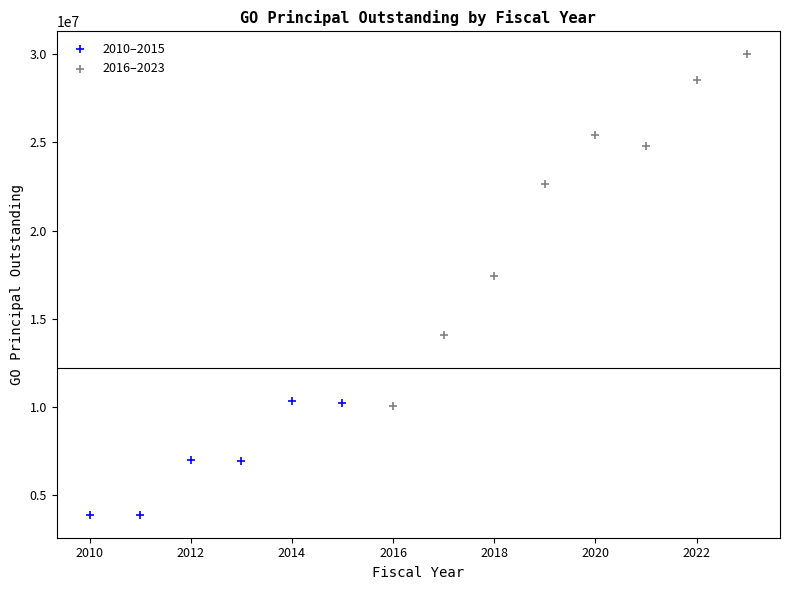

Which series has the largest Y range (max minus min)?

2016–2023